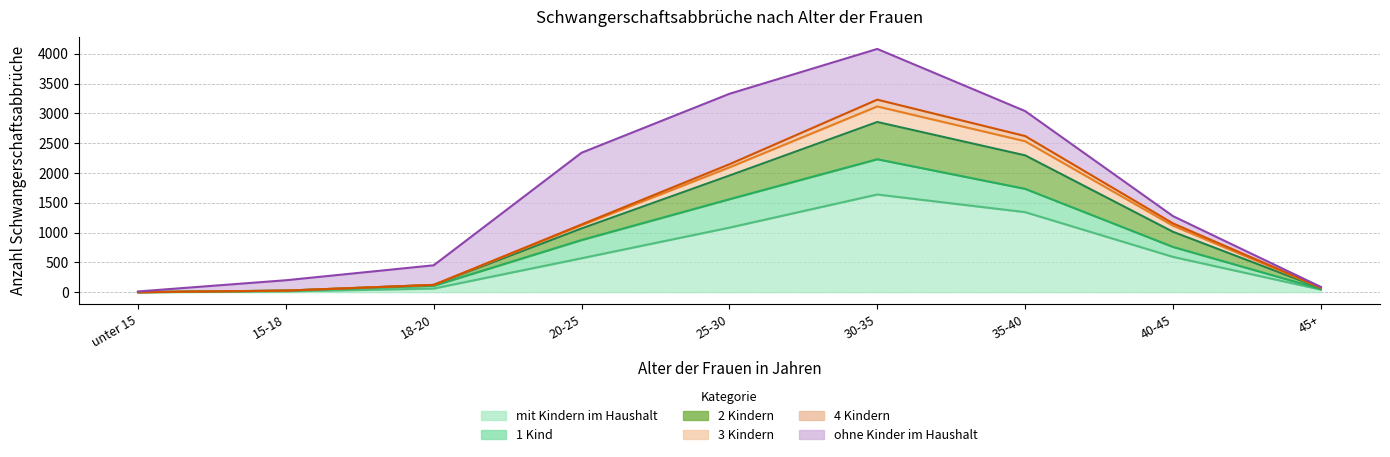

What is the label of the 6th point from the left?

30-35